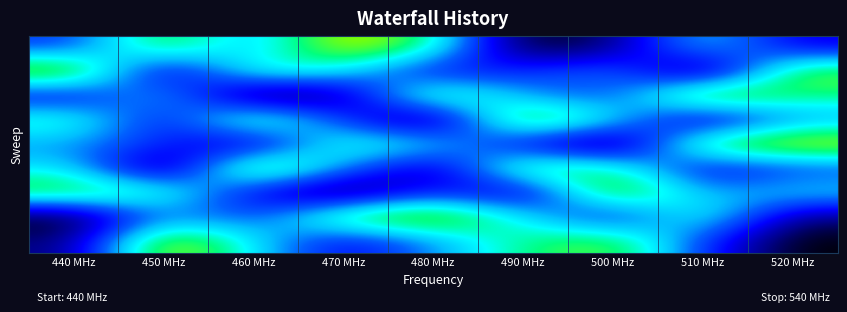

What is the greatest value displayed?

9